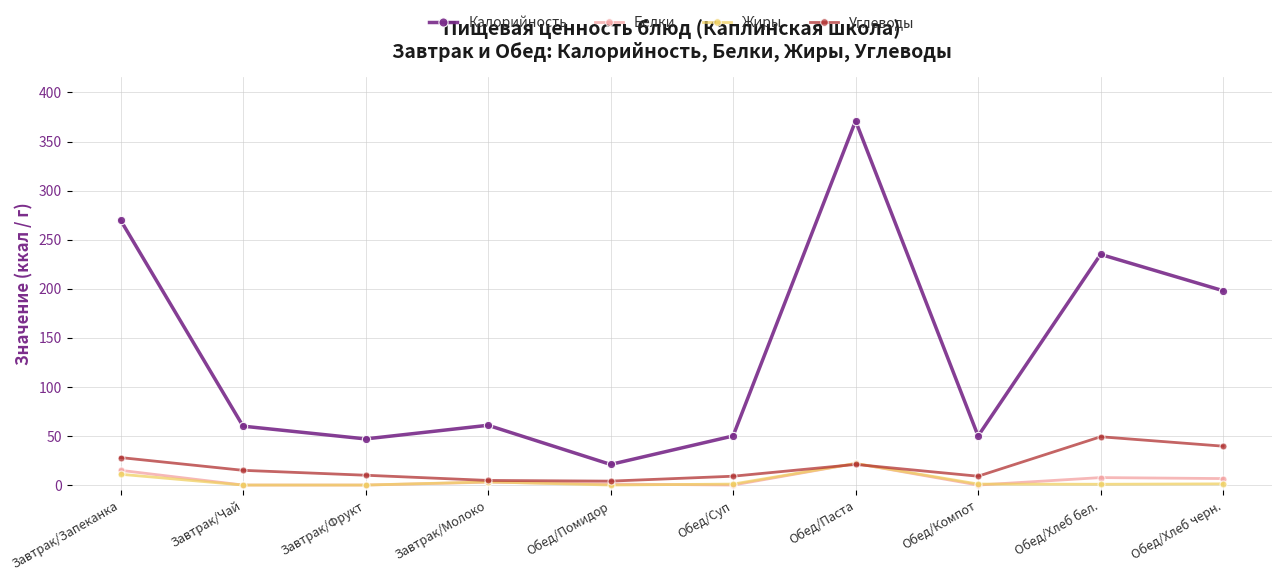

True or false: Калорийность and Жиры cross at least once.

False